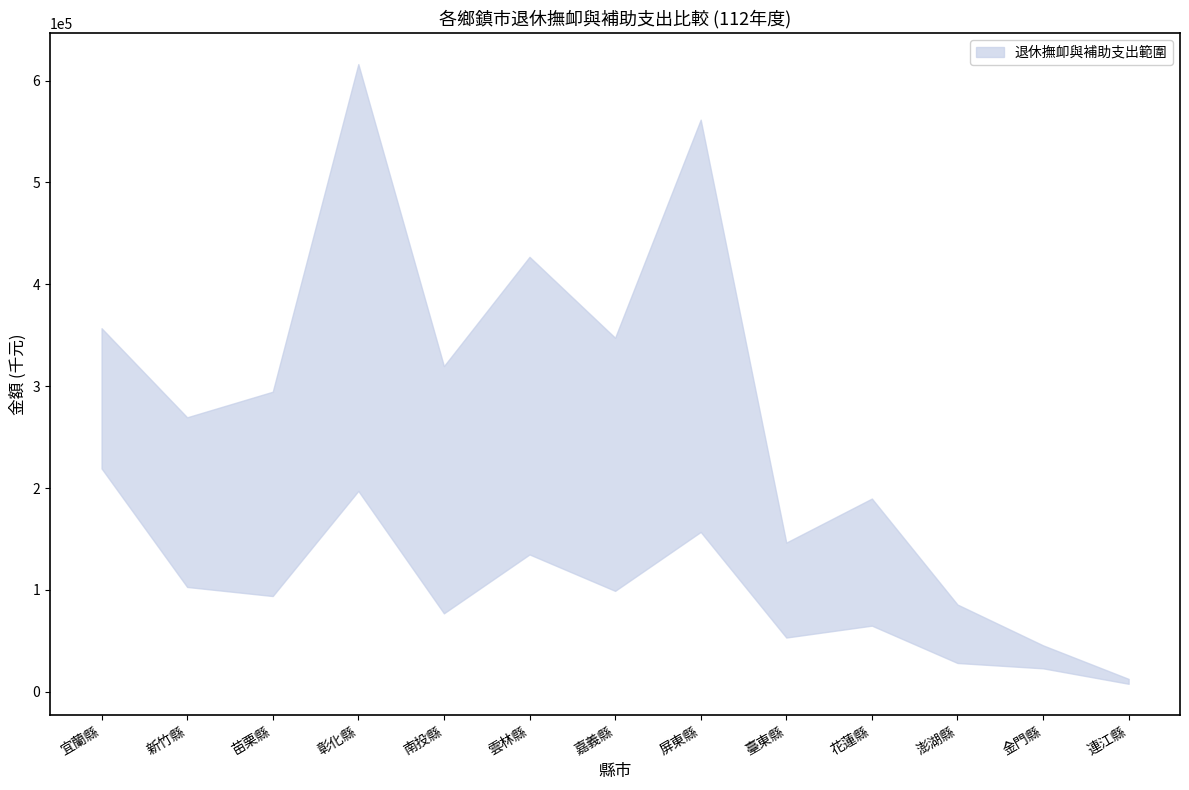

List the series in order of their peak value, lowest first.

lower, upper